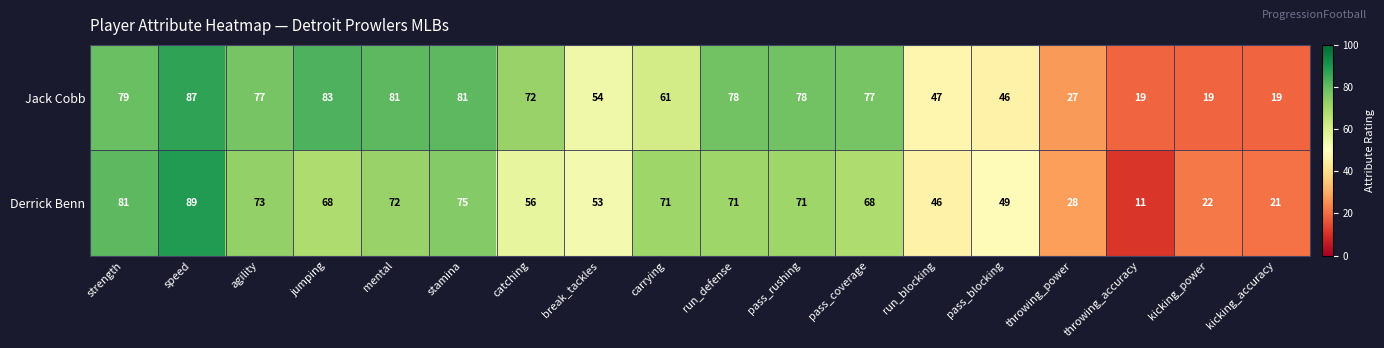

Which series has the largest total across all categories?

Jack Cobb